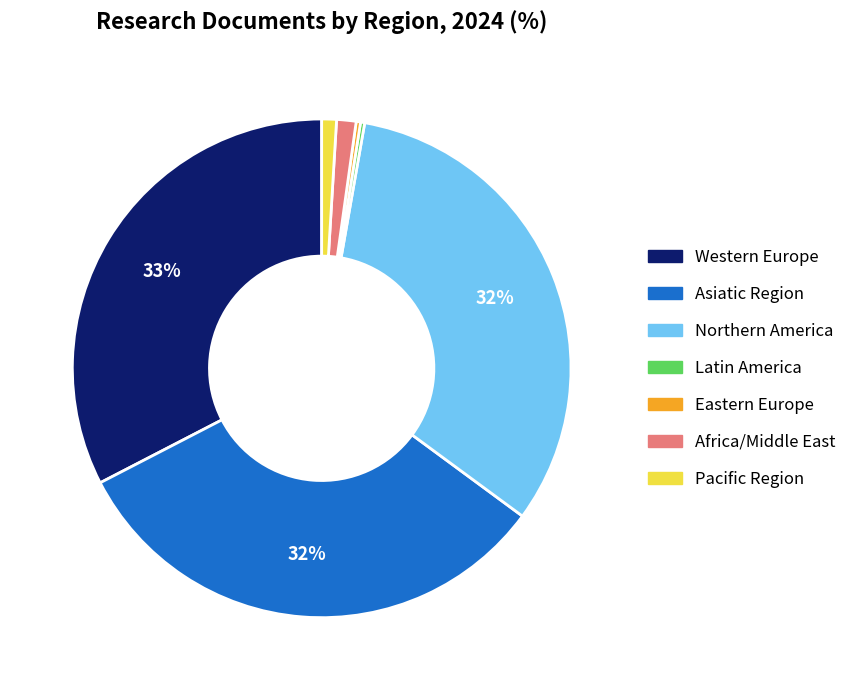

Does any single category account for the majority?

No